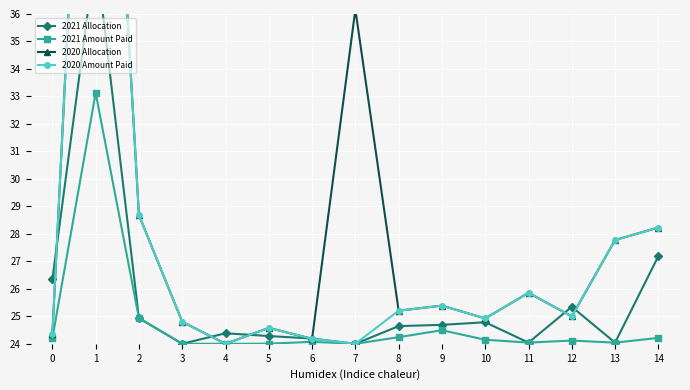

Reading left to right, extract all data points from this chart.

2021 Allocation: 26.3	38.2	24.9	24.0	24.4	24.3	24.2	24.0	24.6	24.7	24.8	24.0	25.3	24.0	27.2
2021 Amount Paid: 24.2	33.1	24.9	24.0	24.0	24.0	24.1	24.0	24.2	24.5	24.1	24.0	24.1	24.0	24.2
2020 Allocation: 24.3	56.0	28.7	24.8	24.0	24.6	24.2	36.2	25.2	25.4	24.9	25.9	25.0	27.8	28.2
2020 Amount Paid: 24.3	56.0	28.7	24.8	24.0	24.6	24.2	24.0	25.2	25.4	24.9	25.9	25.0	27.8	28.2